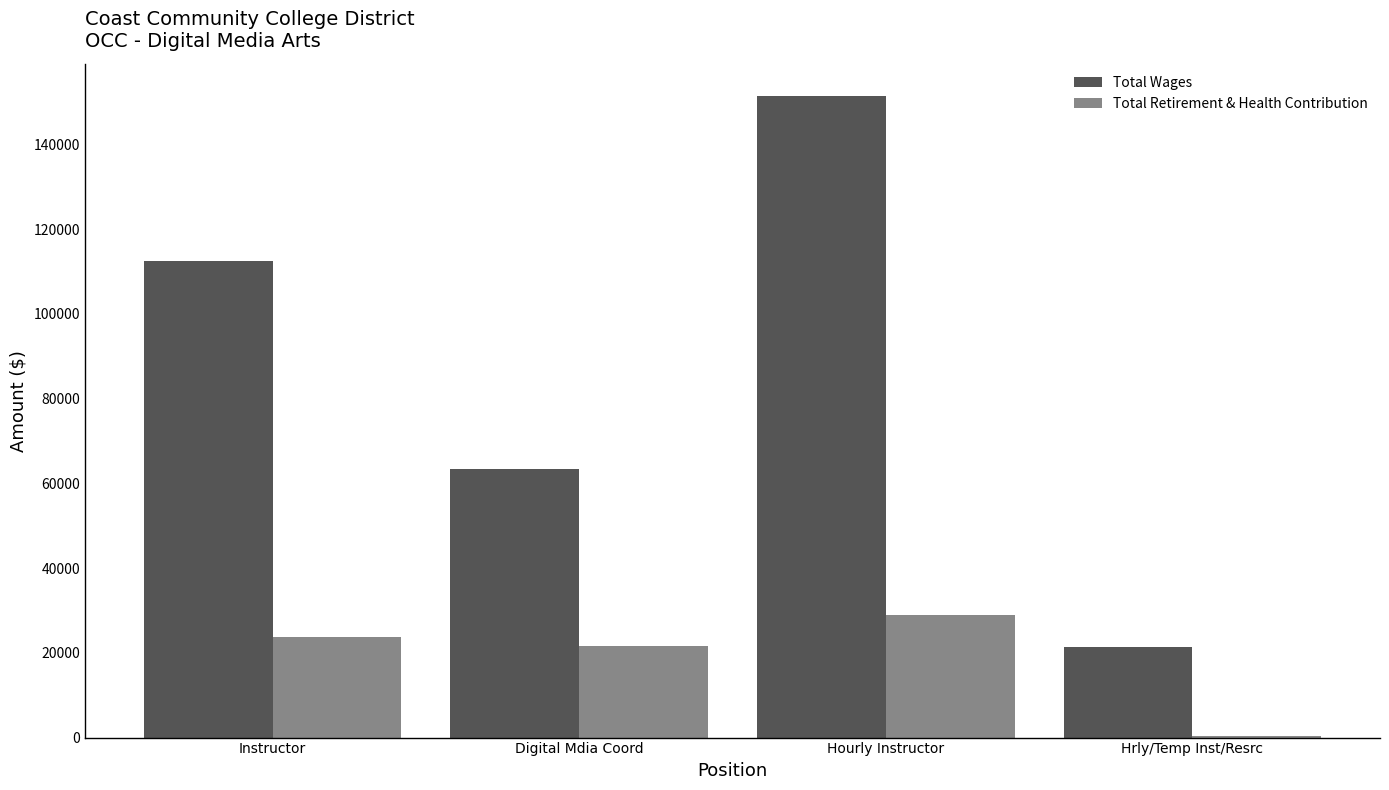

Which series has the largest total across all categories?

Total Wages